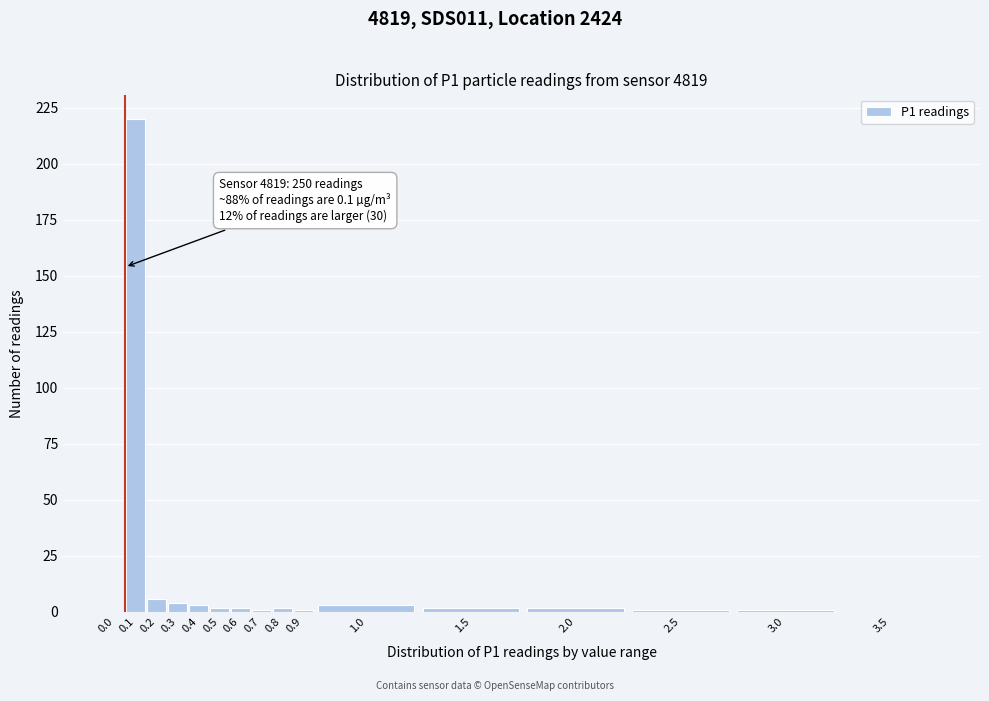

Reading left to right, list all the values displayed in this chart.

0.0=0	0.1=220	0.2=6	0.3=4	0.4=3	0.5=2	0.6=2	0.7=1	0.8=2	0.9=1	1.0=3	1.5=2	2.0=2	2.5=1	3.0=1	3.5=0